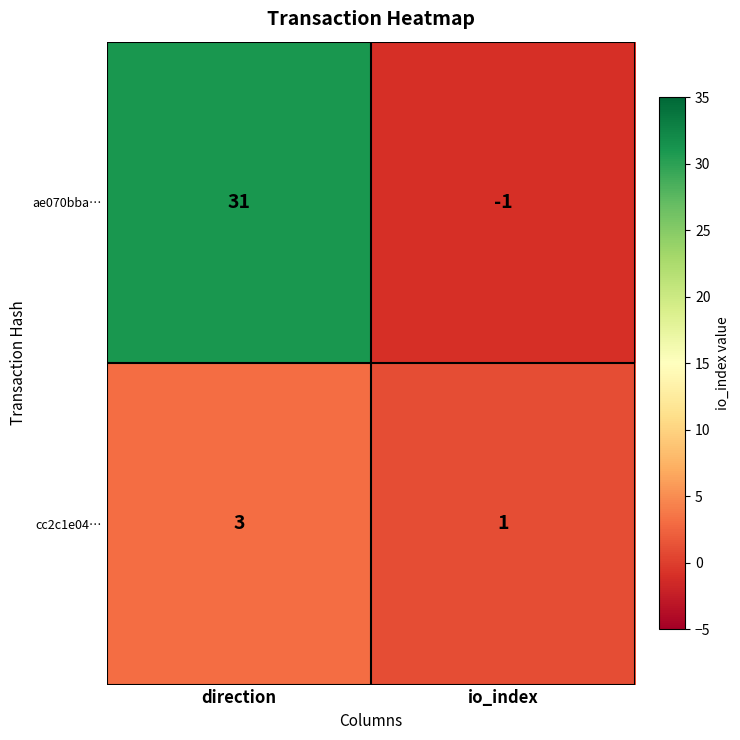

Reading left to right, transcribe all the data shown in this chart.

ae070bba…: 31	-1
cc2c1e04…: 3	1